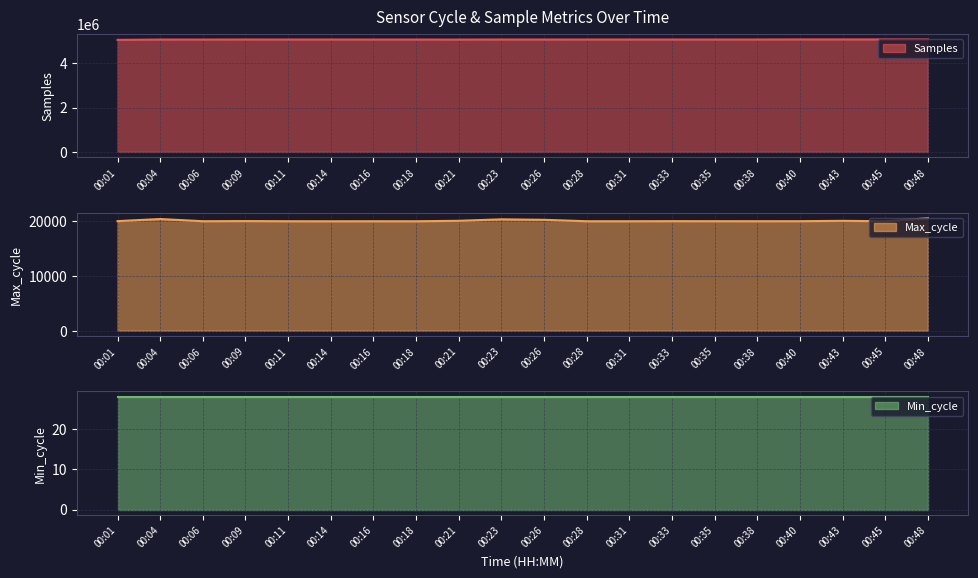

How many series are shown in this chart?

3